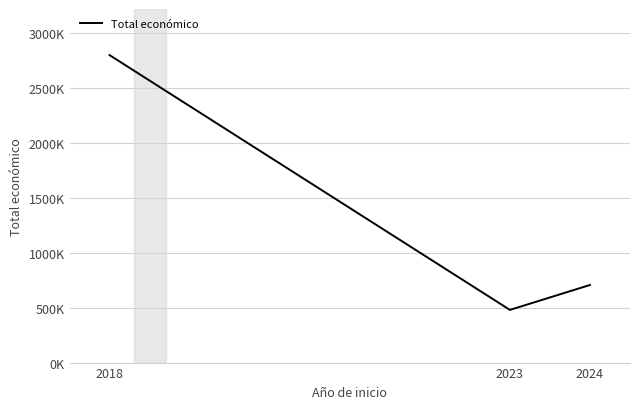

What is the sum of the values at 2023 and 2018?

3280442